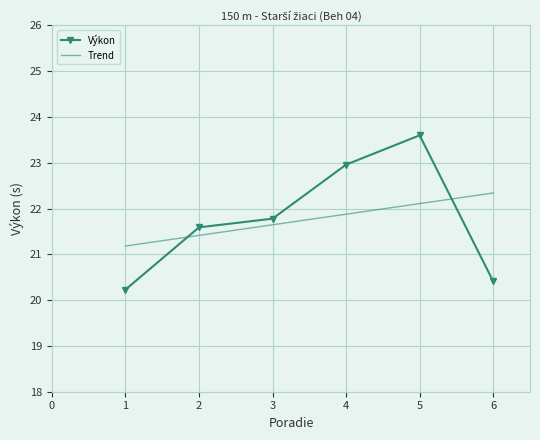

In Výkon, how many points are higher than both neighbors (excluding endpoints)?

1